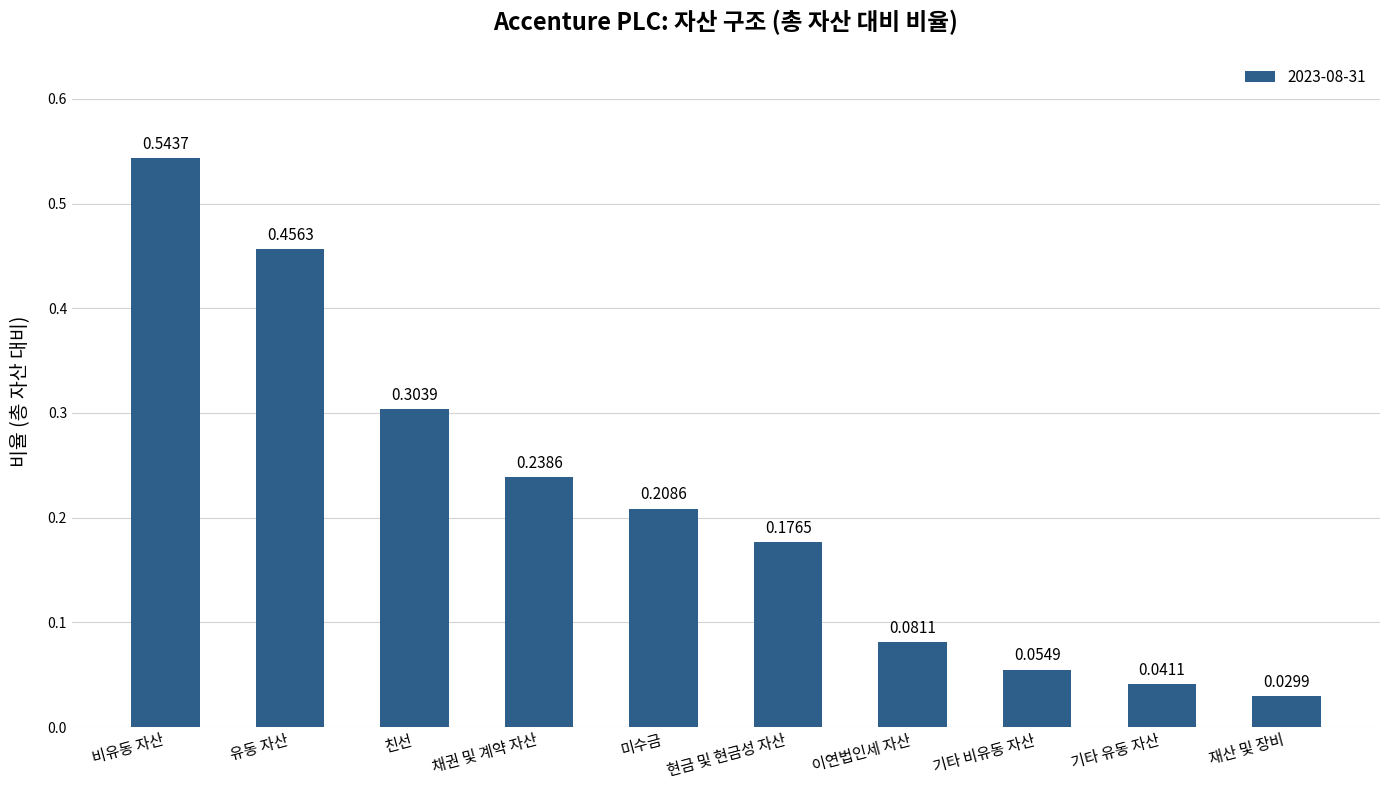

What is the label of the 7th bar from the right?

채권 및 계약 자산